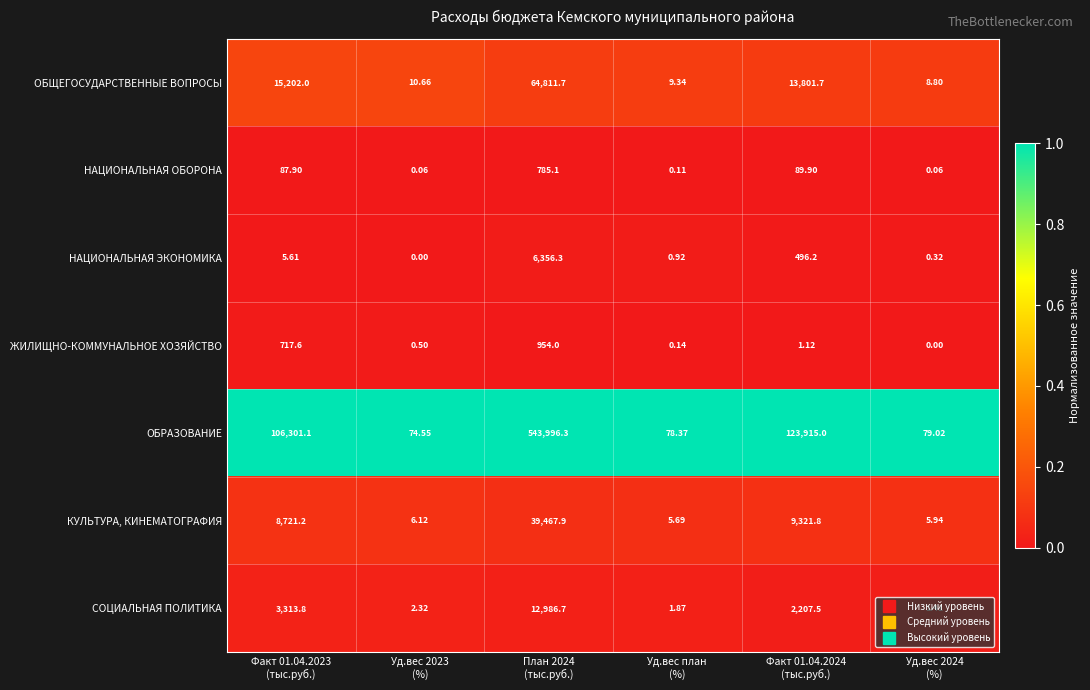

Which series has the largest total across all categories?

ОБРАЗОВАНИЕ